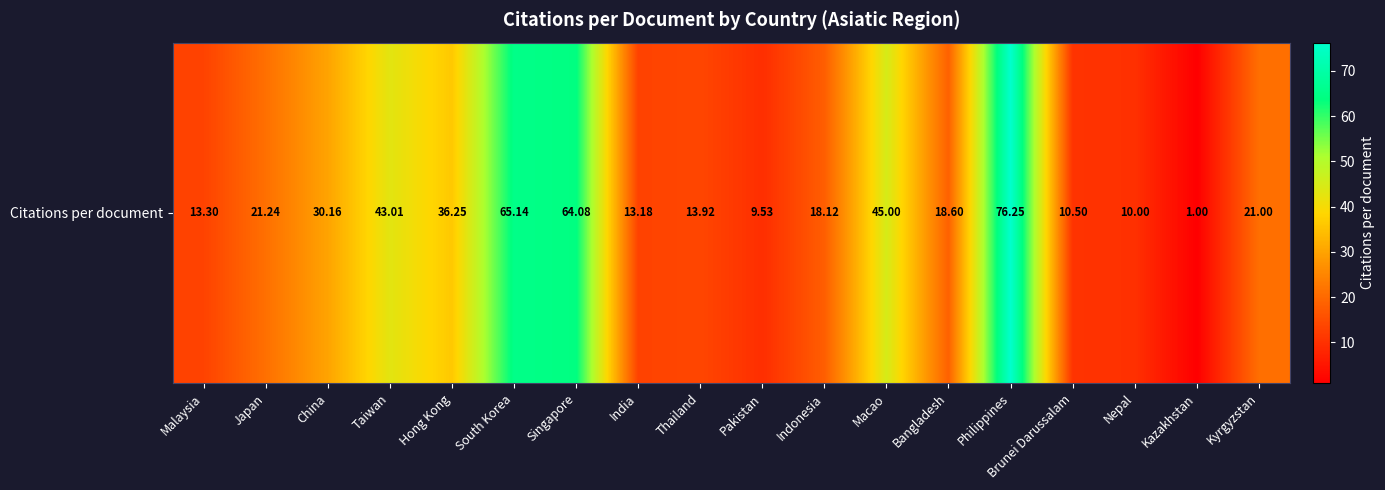

Approximately how many times larger is the value at China compared to Philippines?

0.4